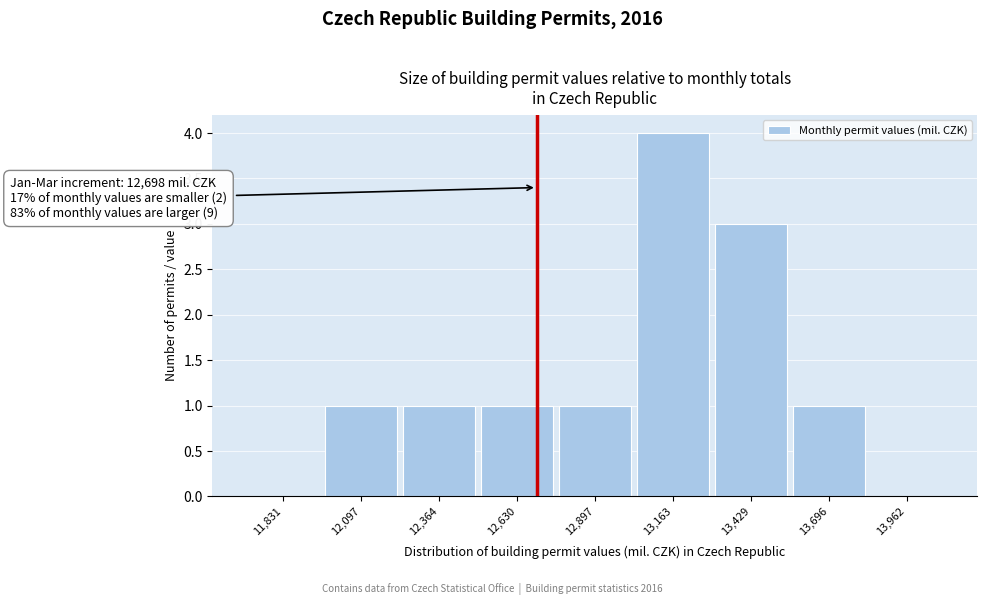

Over which range of the x-axis is the bar tallest?

13050 to 13300